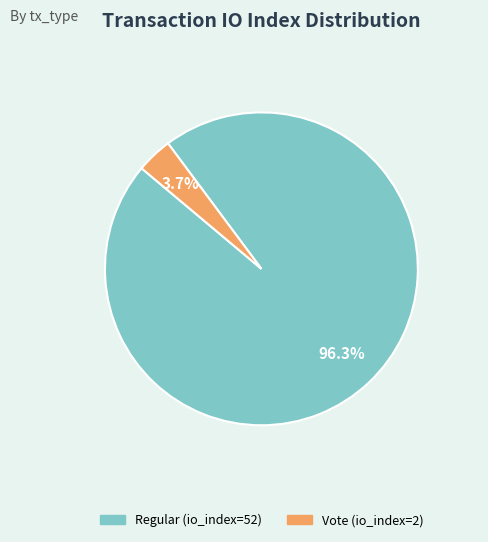

To the nearest percent, what portion does Vote (io_index=2) represent?

4%